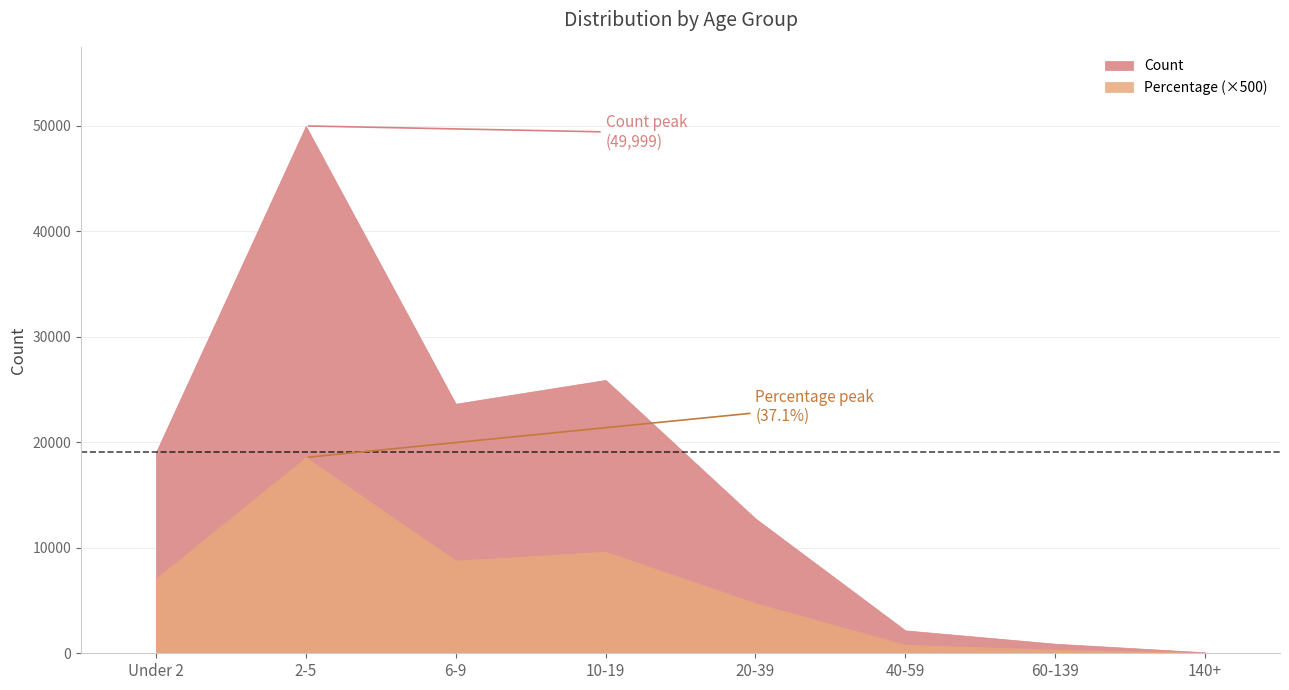

Where does the Percentage series first go above 14?

Under 2